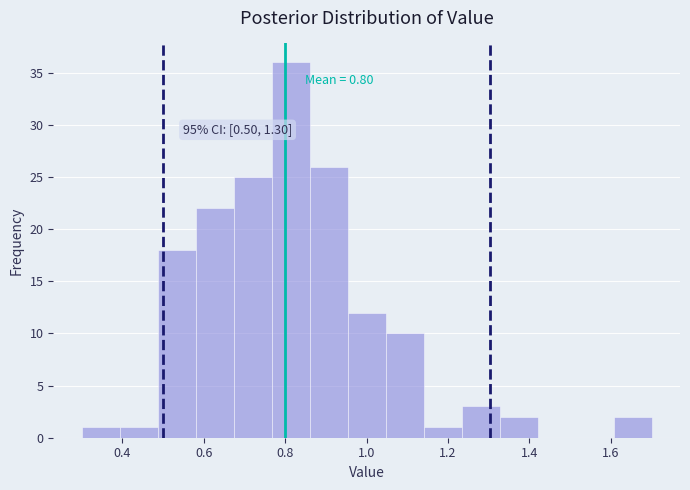

Over which range of the x-axis is the bar tallest?

0.76 to 0.86